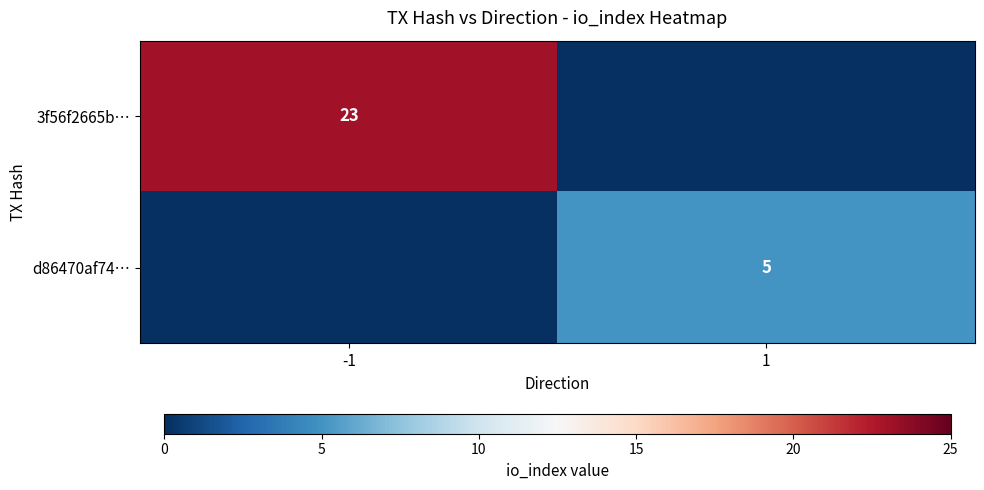

Is the value of 3f56f2665b… at -1 greater than the value of d86470af74… at 1?

Yes